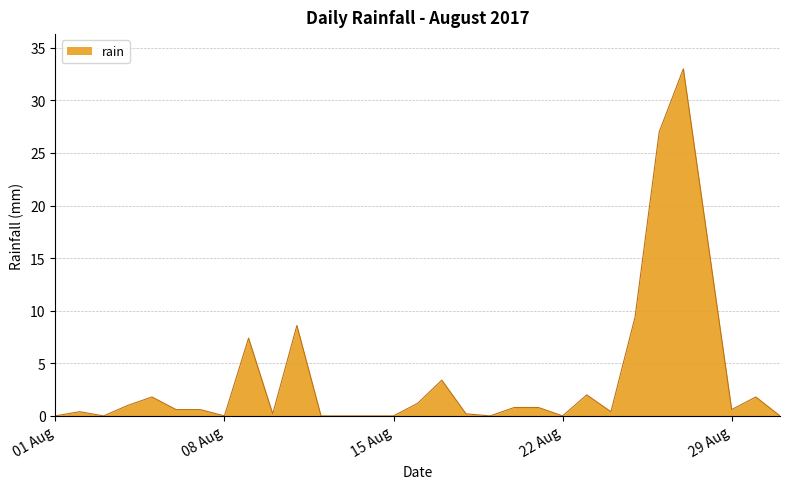

What is the greatest value displayed?

33.0